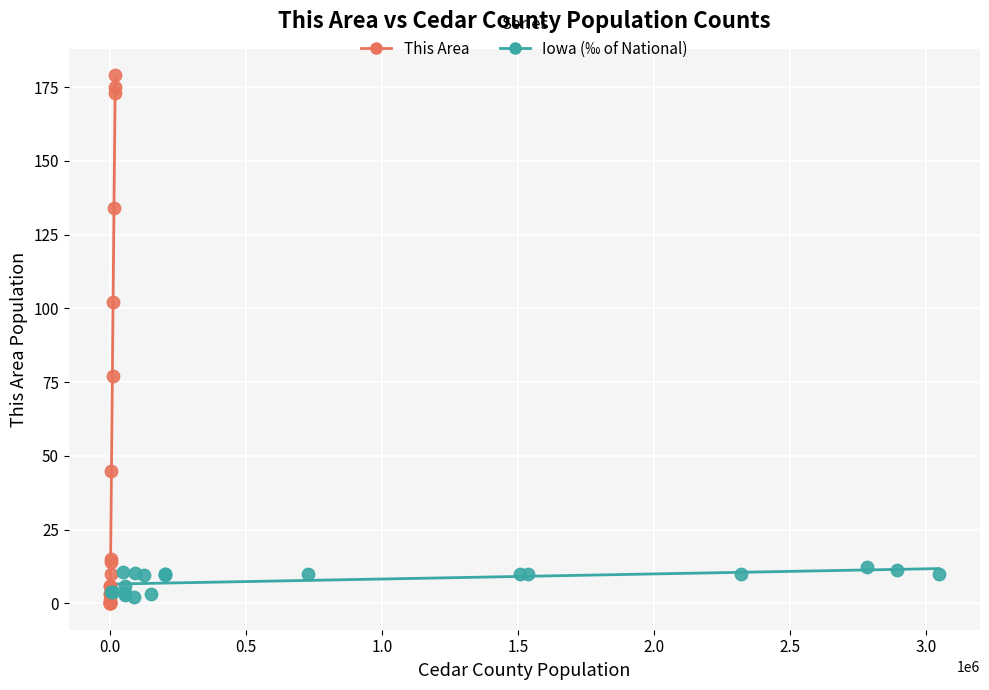

Which series reaches the maximum Y coordinate?

This Area